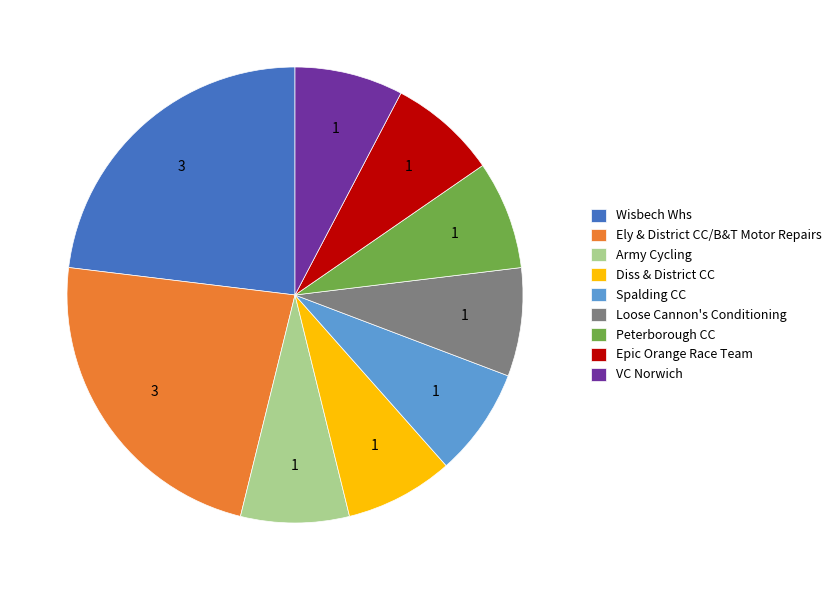

How many slices are in this pie chart?

9